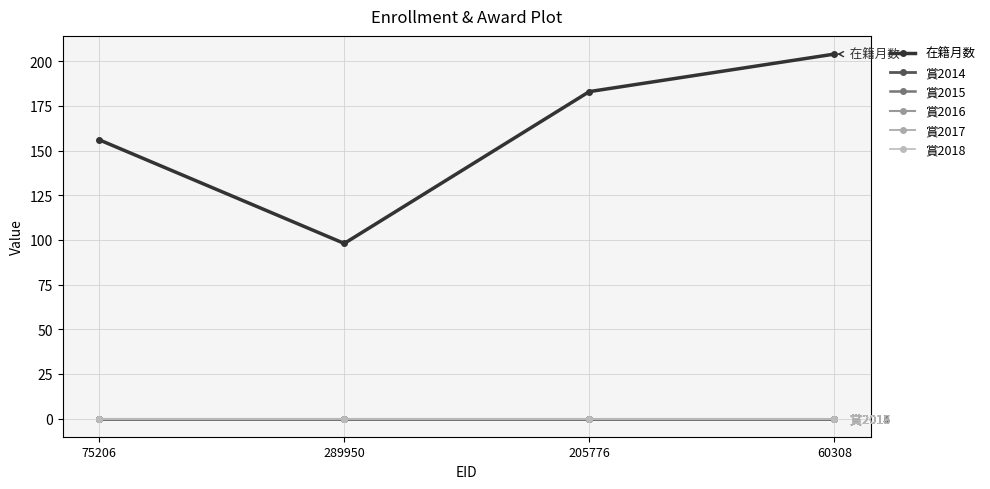

What is the label of the 3rd point from the left?

205776